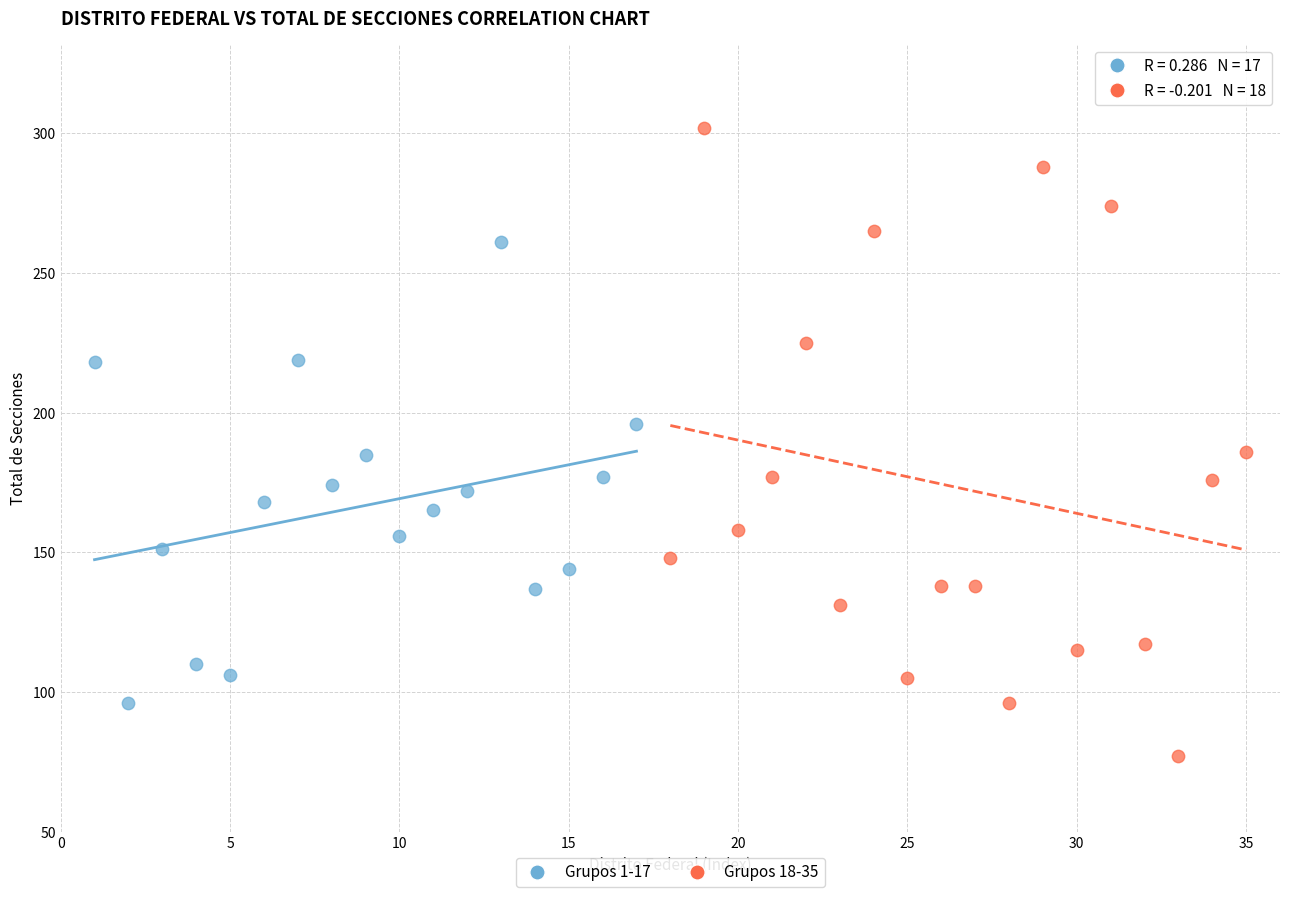

Which series reaches the minimum Y coordinate?

Grupos 18-35